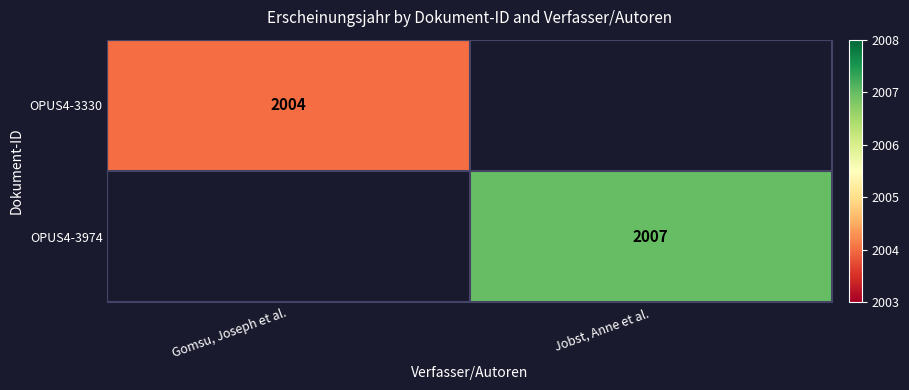

The value of OPUS4-3974 at Jobst, Anne et al. is 3583. True or false?

False